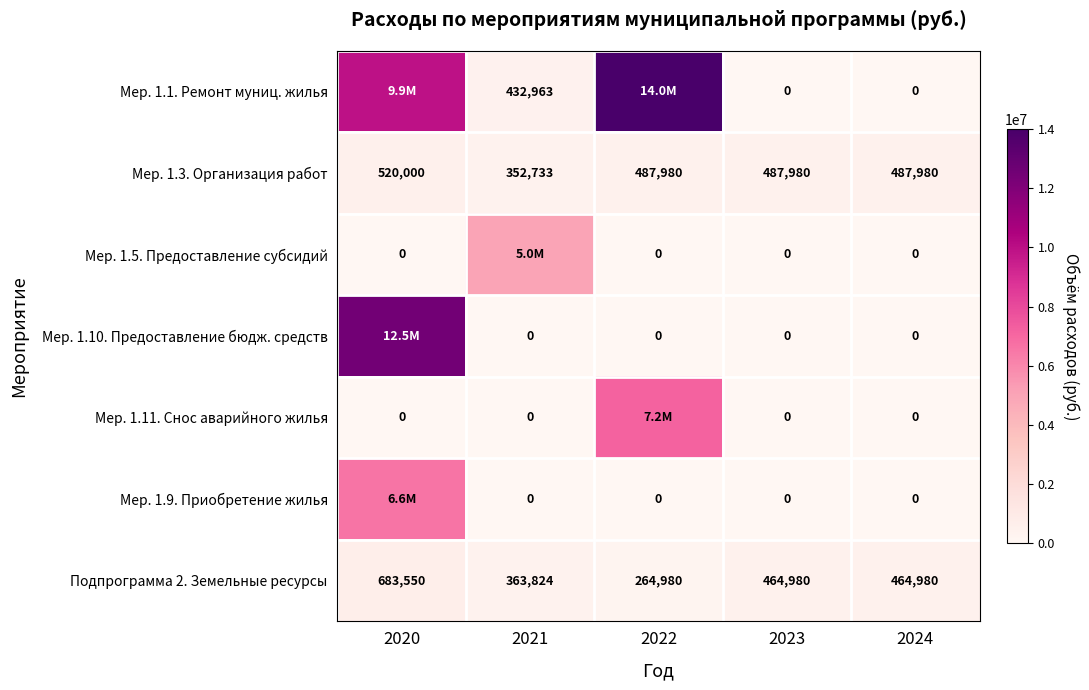

What is the spread (max minus min) of values at 2023?

487980.0